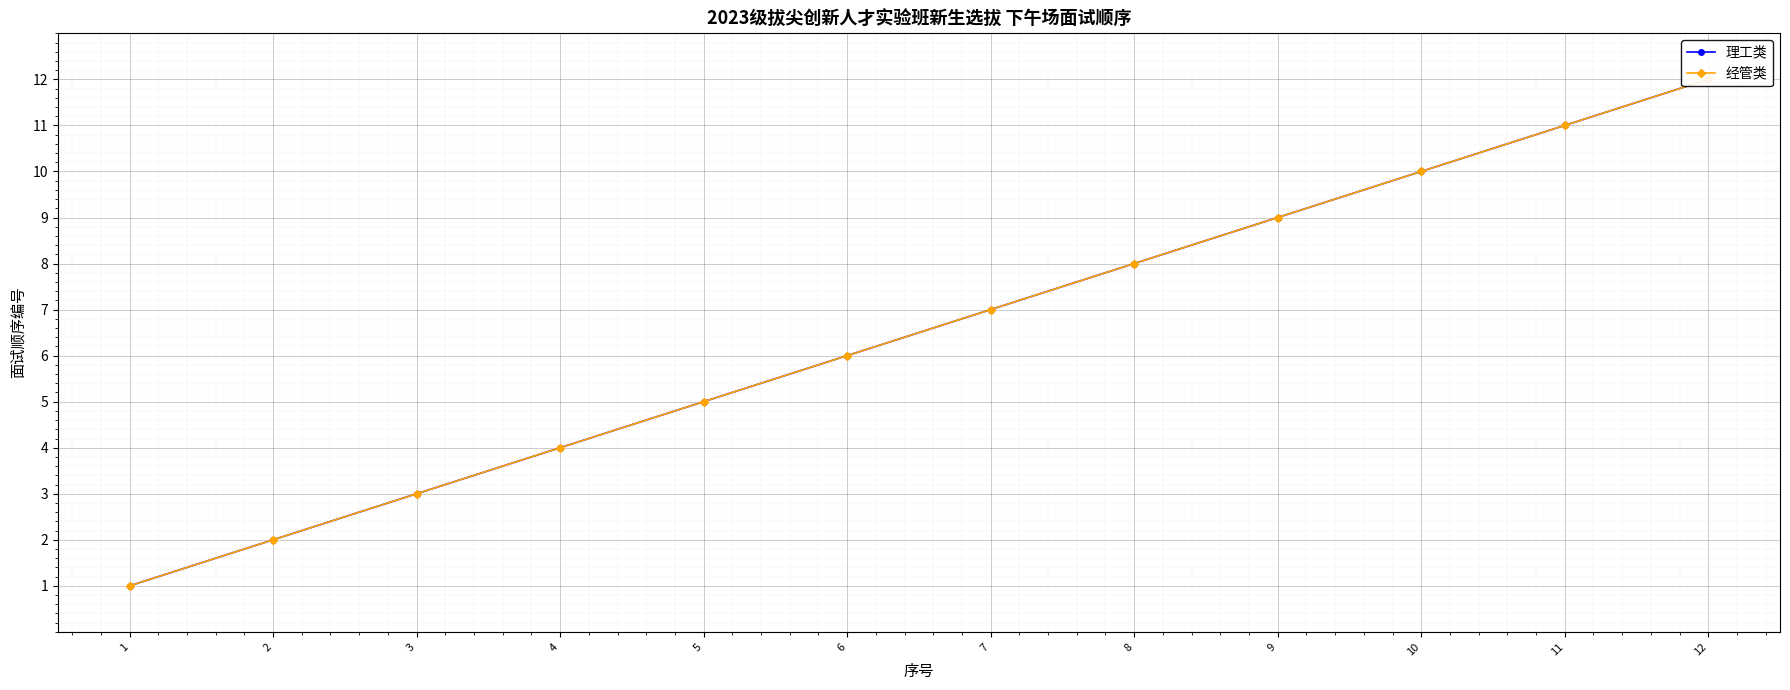

How many data points in 经管类 are above 7?

5